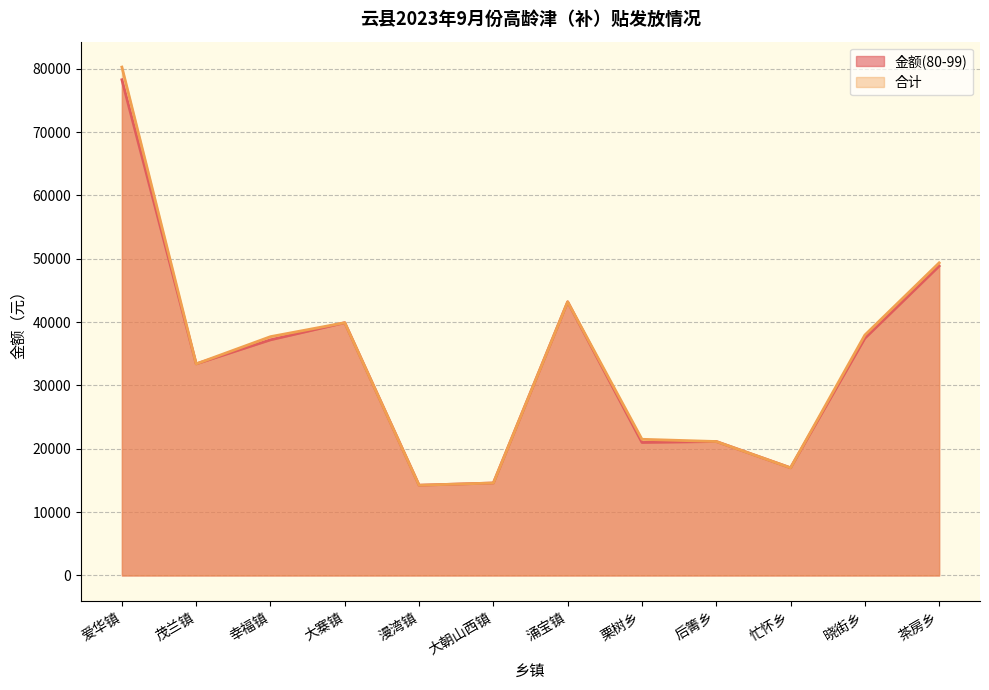

The value of 金额(80-99) at 大寨镇 is 23703. True or false?

False